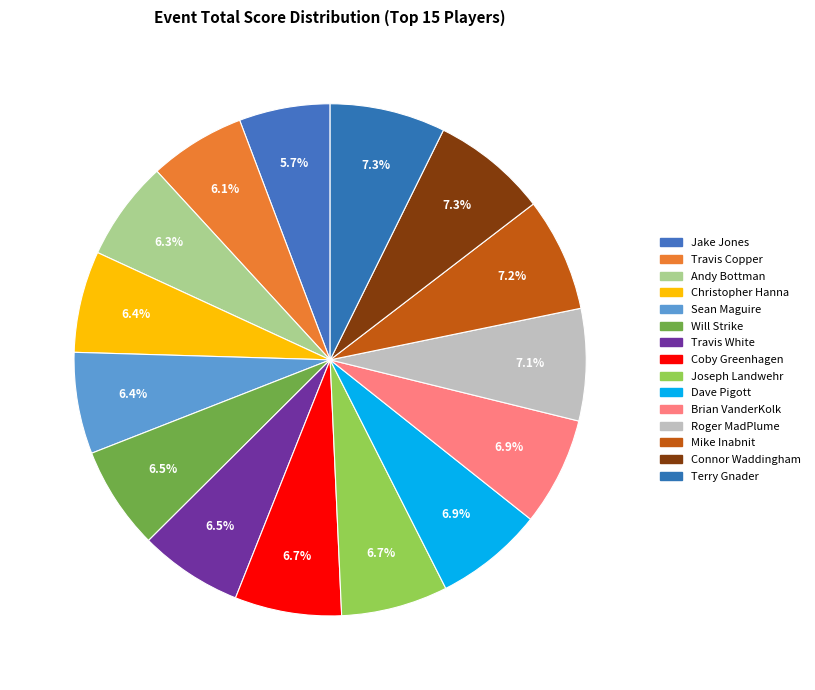

How many segments does this pie chart have?

15